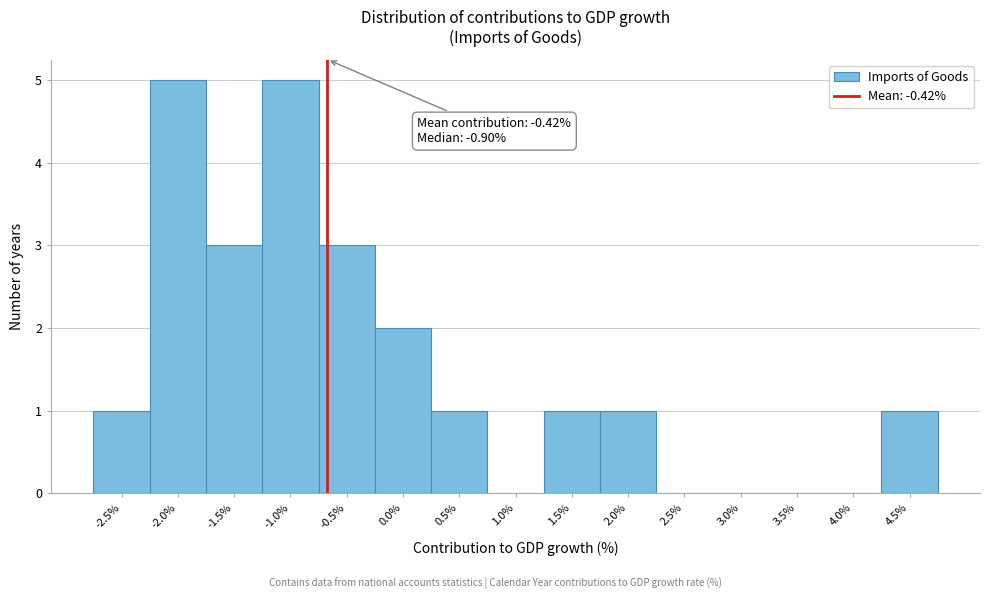

Reading left to right, transcribe all the data shown in this chart.

-2.5%=1	-2.0%=5	-1.5%=3	-1.0%=5	-0.5%=3	0.0%=2	0.5%=1	1.0%=0	1.5%=1	2.0%=1	2.5%=0	3.0%=0	3.5%=0	4.0%=0	4.5%=1